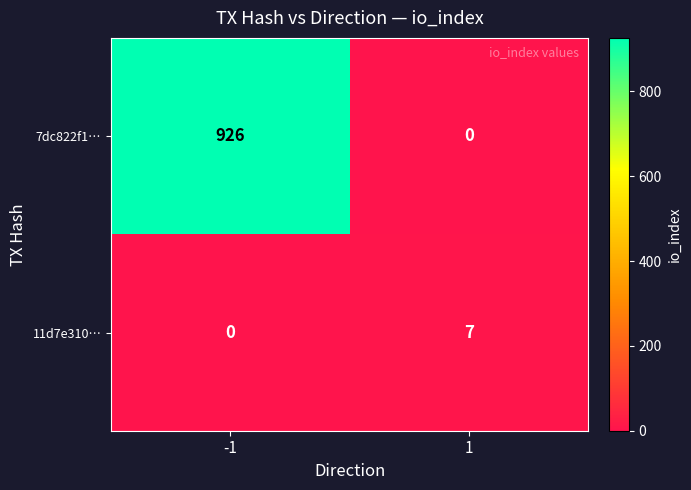

Rank the series by their average value, from highest to lowest.

7dc822f1…, 11d7e310…